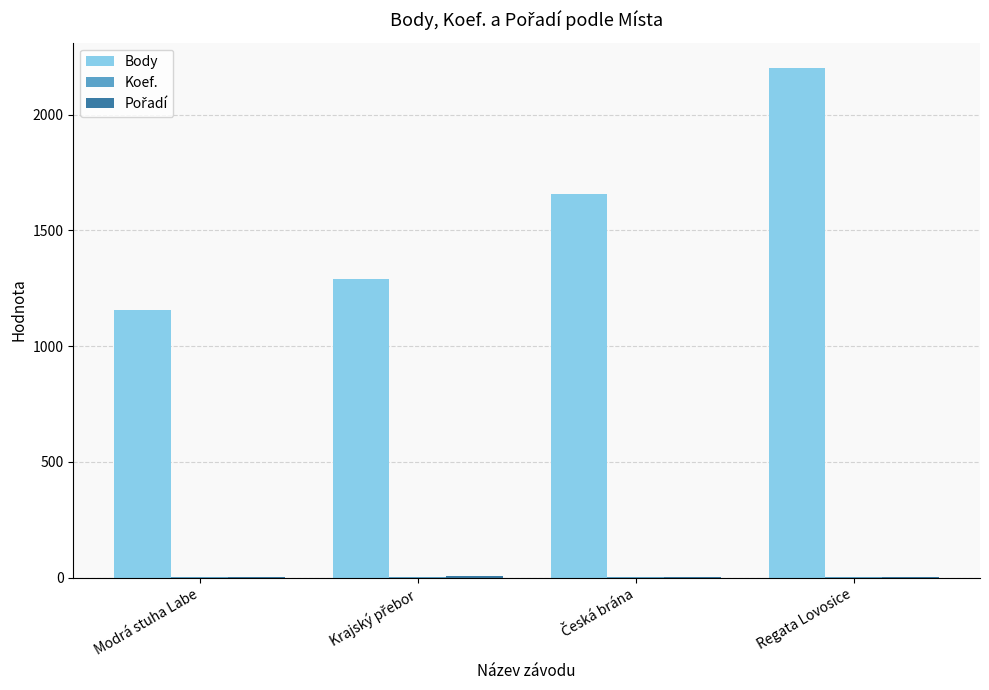

At which label does Body reach its peak?

Regata Lovosice